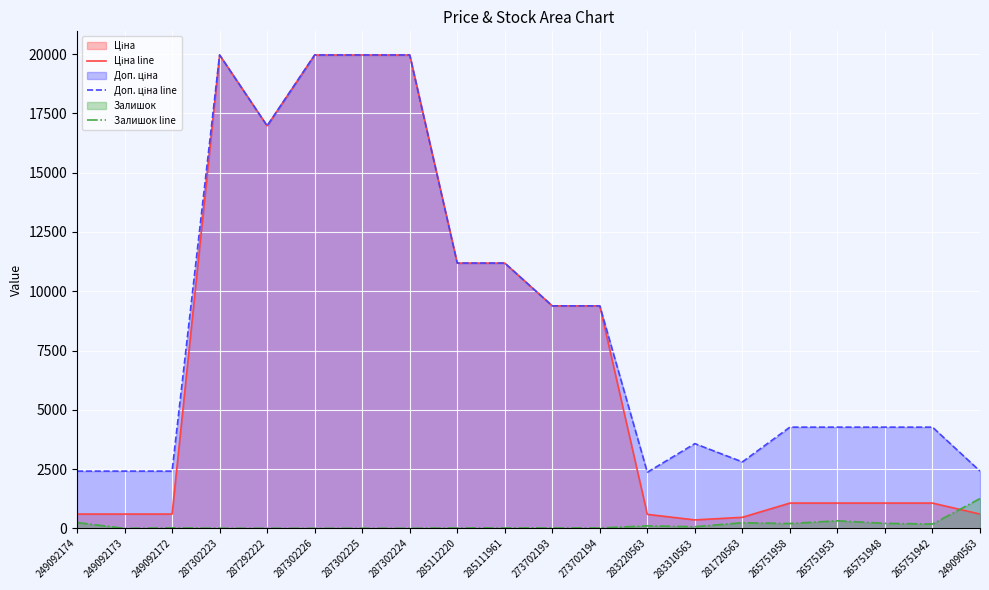

What is the label of the 2nd point from the right?

265751942